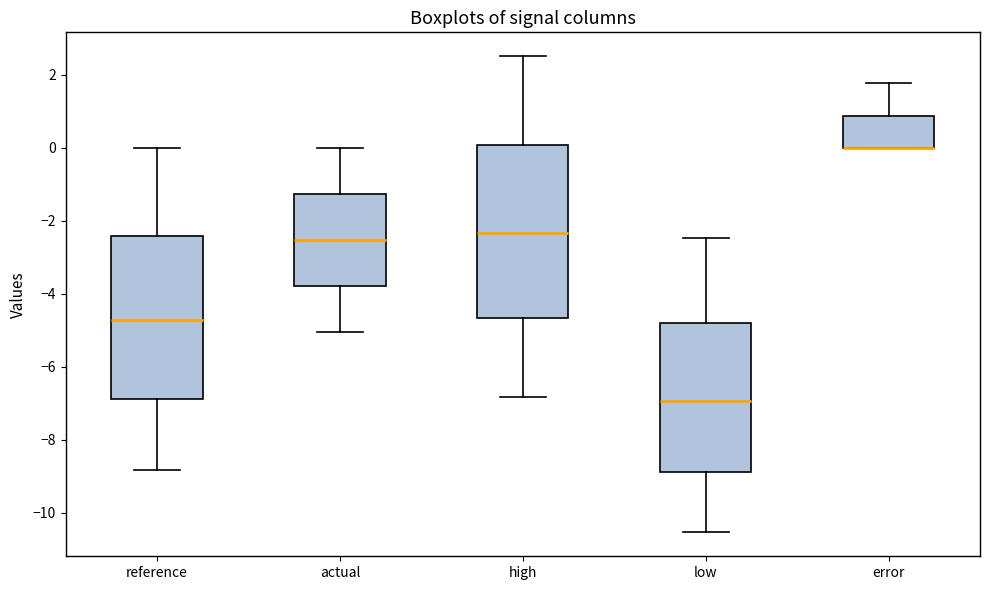

Where does the median line of the box for high sit on the y-axis? The values are not printed on the chart, so give them approximately, as read against the axis.

-2.4